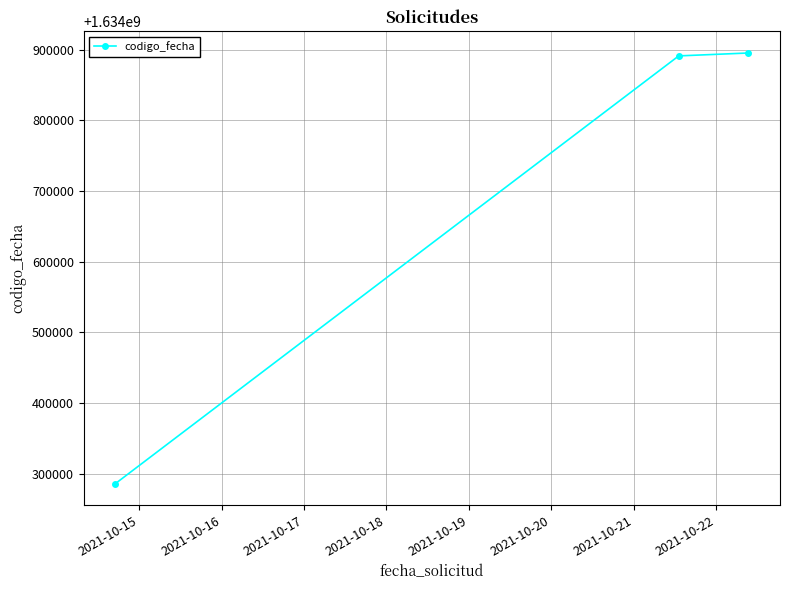

What is the value of the 3rd point from the left?

1634895255